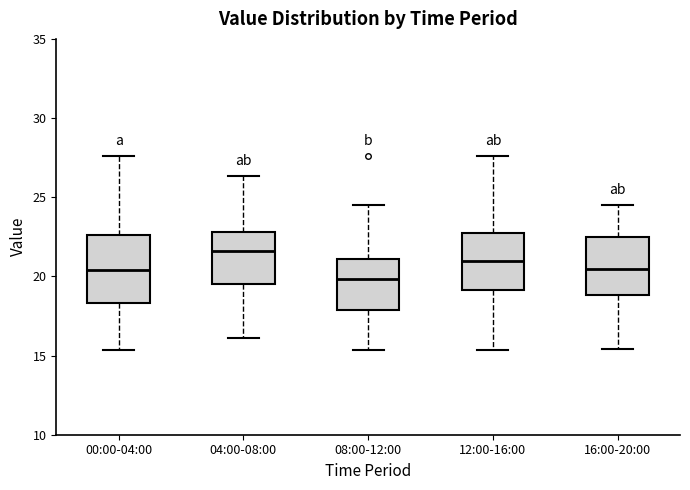

Reading left to right, read every box against the y-axis: the position of its median line, the range the box covers, and the ends of its whiskers. The values are not printed on the chart, so give them approximately, as read against the axis.

00:00-04:00: median 20.5, box 18.5 to 22.5, whiskers 15.5 to 27.5
04:00-08:00: median 21.5, box 19.5 to 23.0, whiskers 16.0 to 26.5
08:00-12:00: median 20.0, box 18.0 to 21.0, whiskers 15.5 to 24.5
12:00-16:00: median 21.0, box 19.0 to 23.0, whiskers 15.5 to 27.5
16:00-20:00: median 20.5, box 19.0 to 22.5, whiskers 15.5 to 24.5